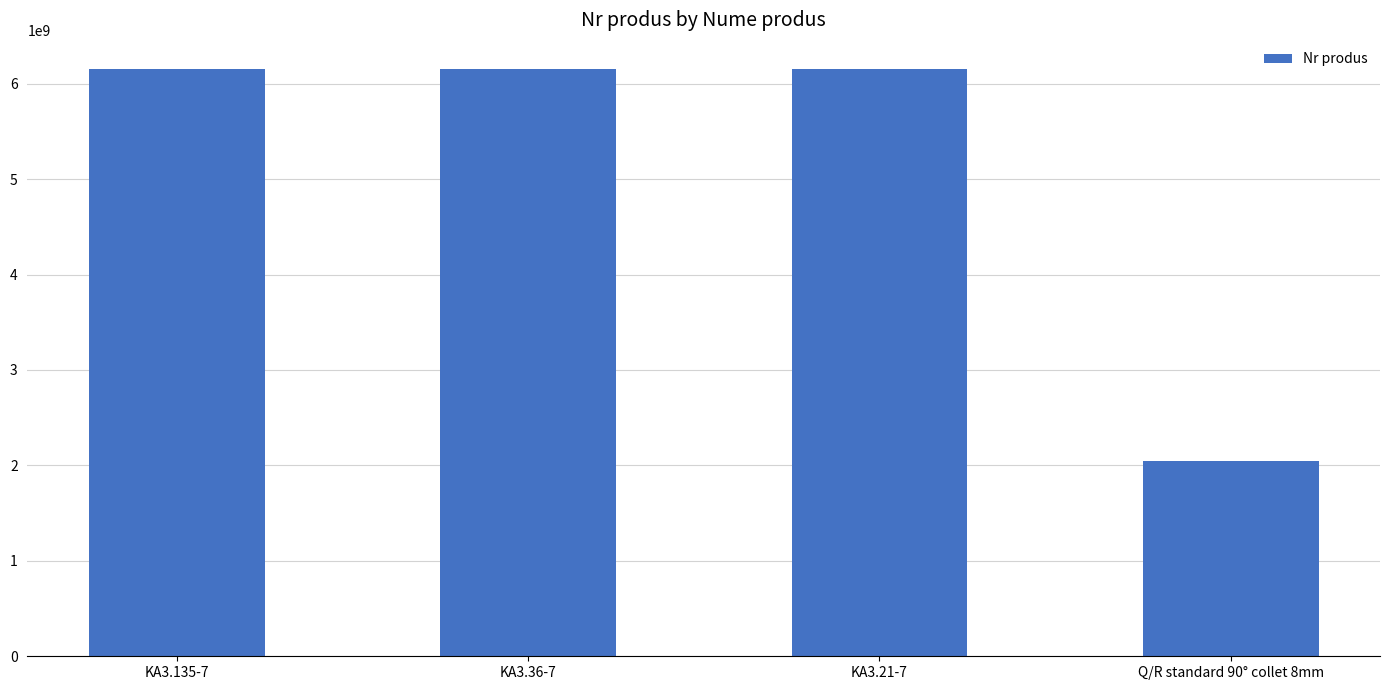

Which label corresponds to the smallest value in the chart?

Q/R standard 90° collet 8mm